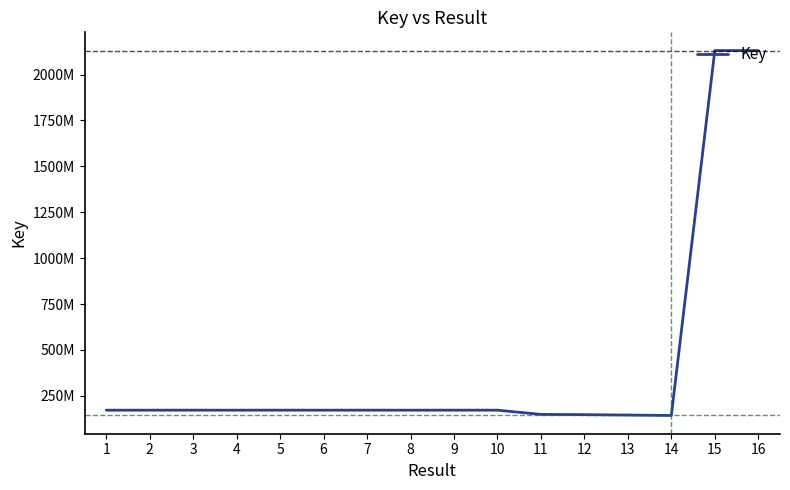

What is the value of the 1st point from the left?

171825100